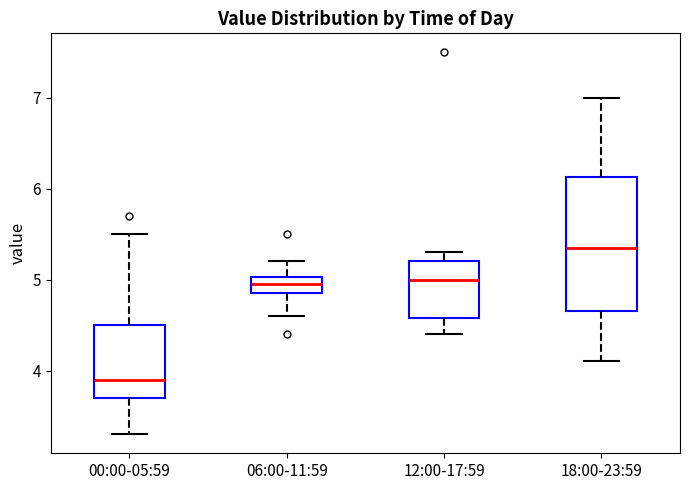

Which box's median line is the lowest?

00:00-05:59